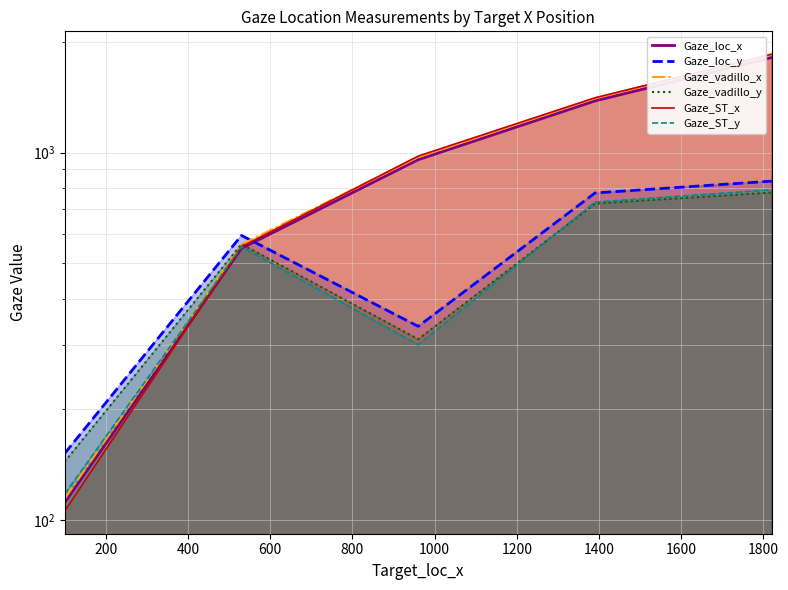

At how many categories does at least one series exceed 231?

4